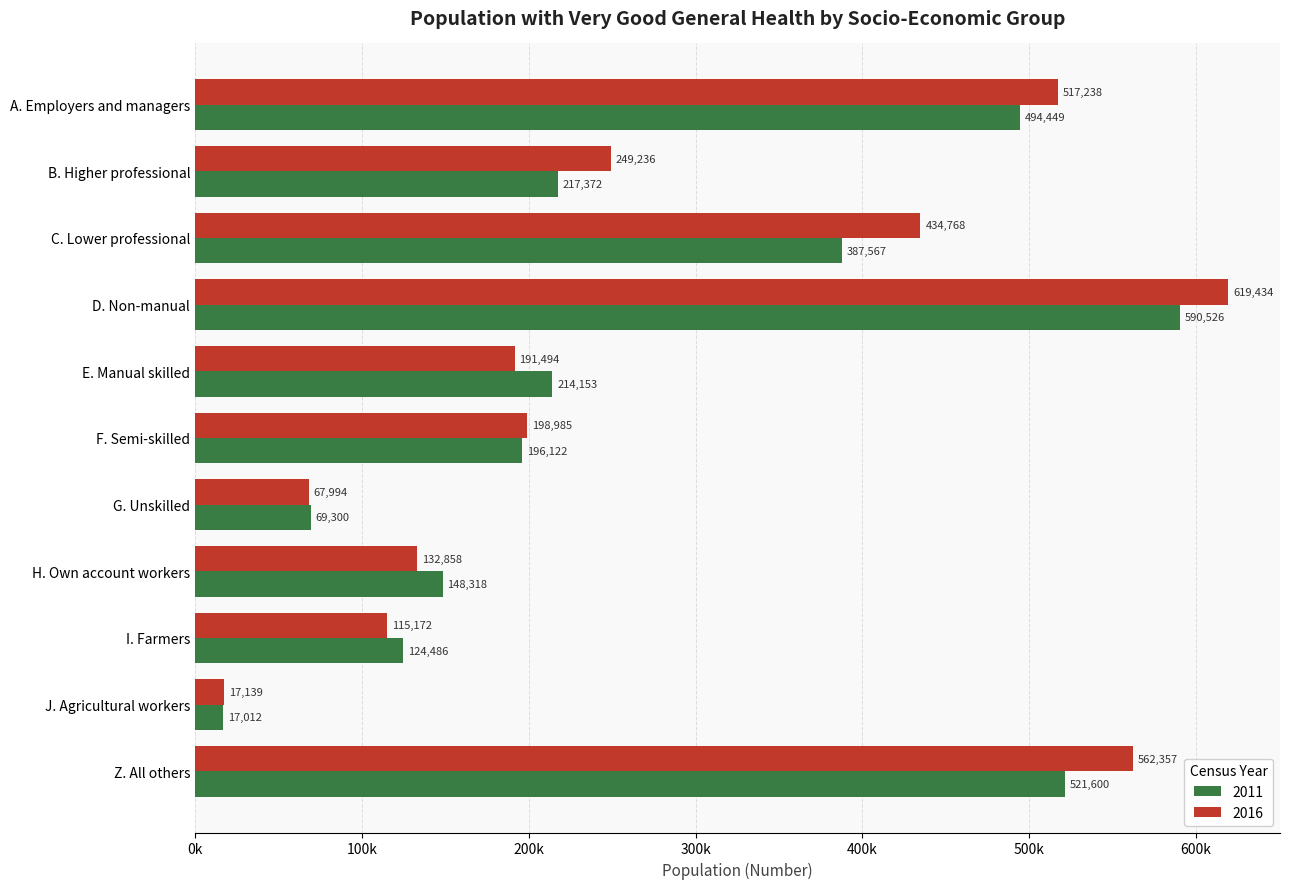

At which label does 2016 first exceed 198985?

A. Employers and managers